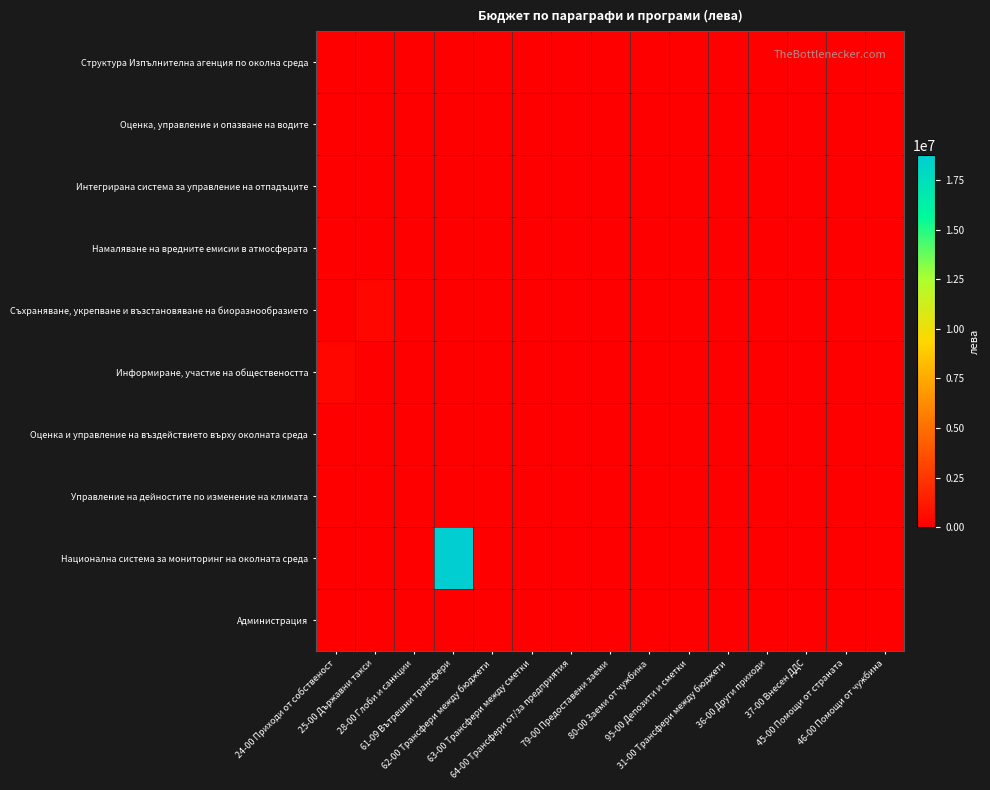

Which has a higher value, 36-00 Други приходи or 46-00 Помощи от чужбина?

36-00 Други приходи